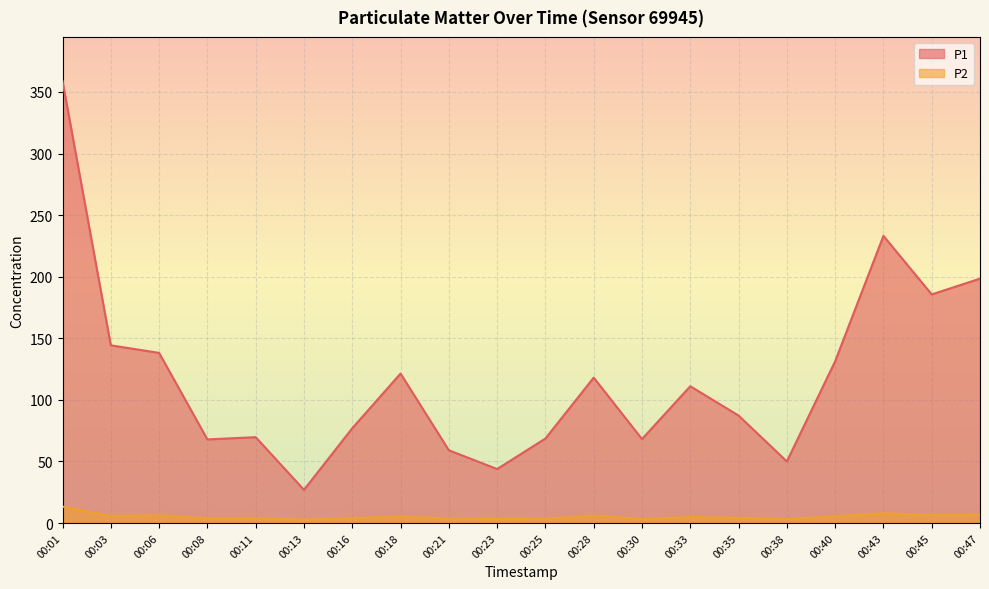

How many lines are shown in the chart?

2